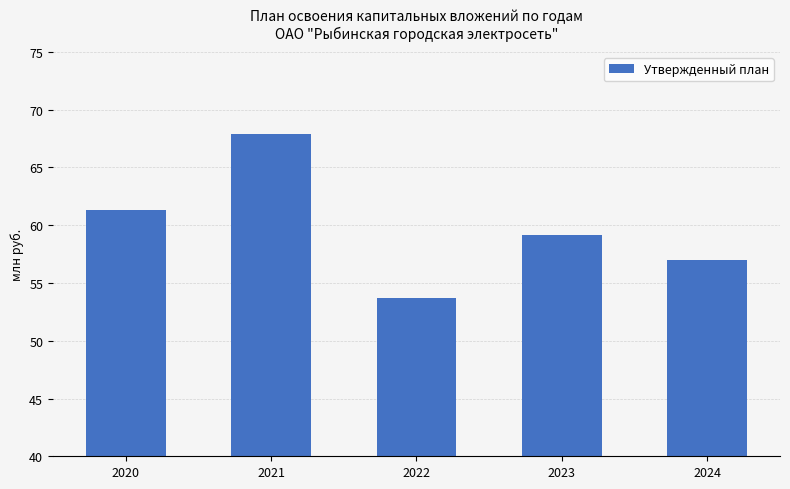

How many values are below 59?

2